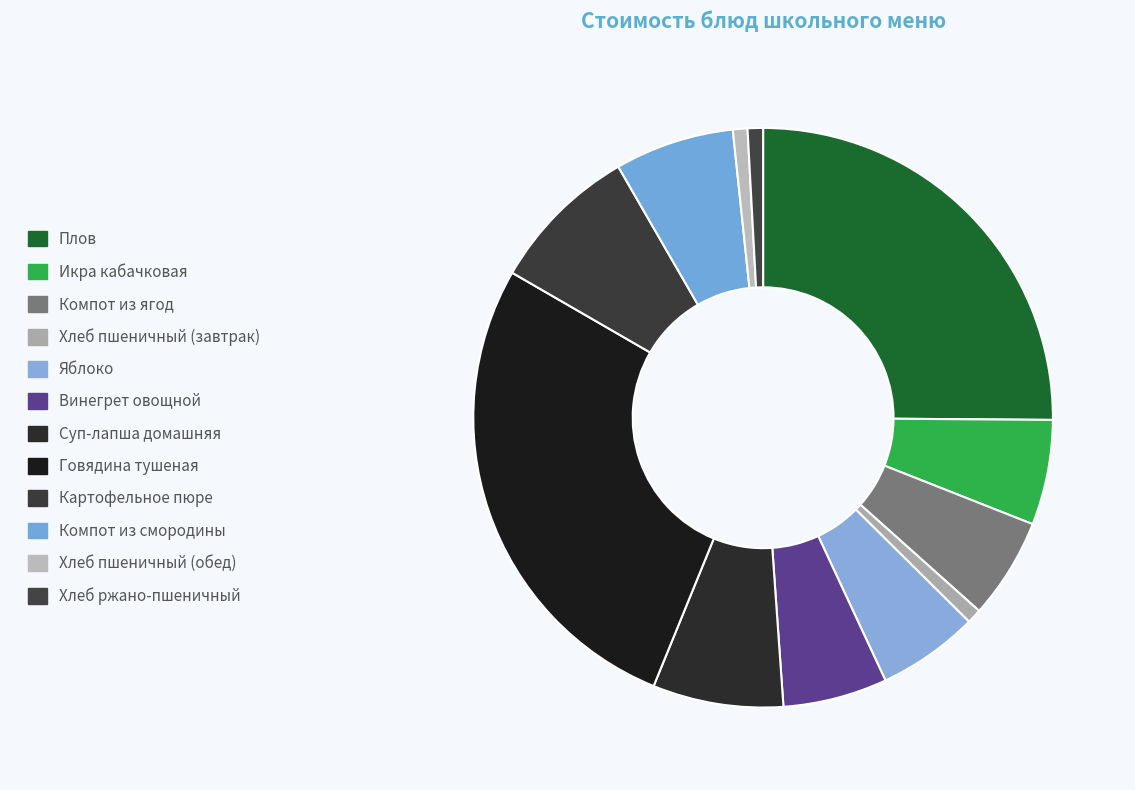

Does Хлеб пшеничный (обед) account for over 50% of the chart?

No